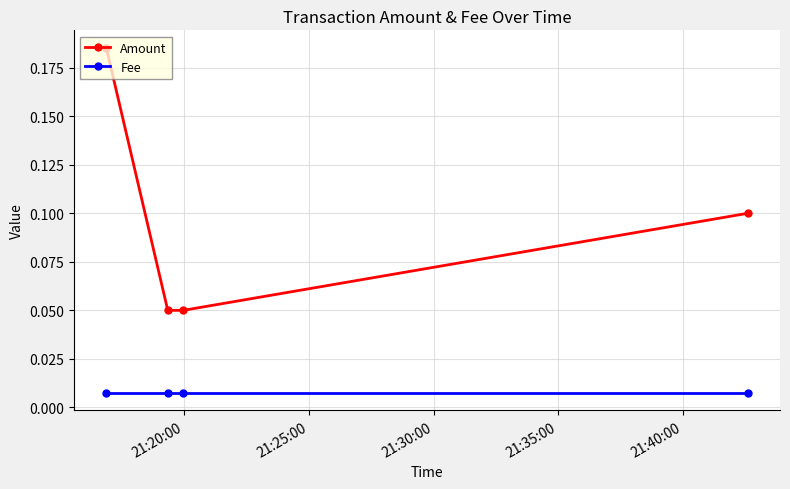

Rank the series by their average value, from highest to lowest.

Amount, Fee